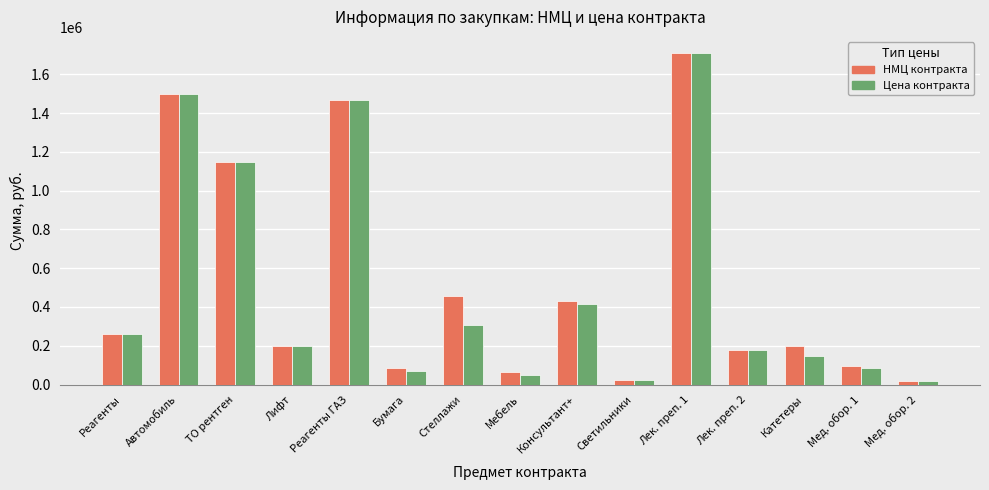

List the series in order of their overall mean, lowest first.

Цена контракта, НМЦ контракта